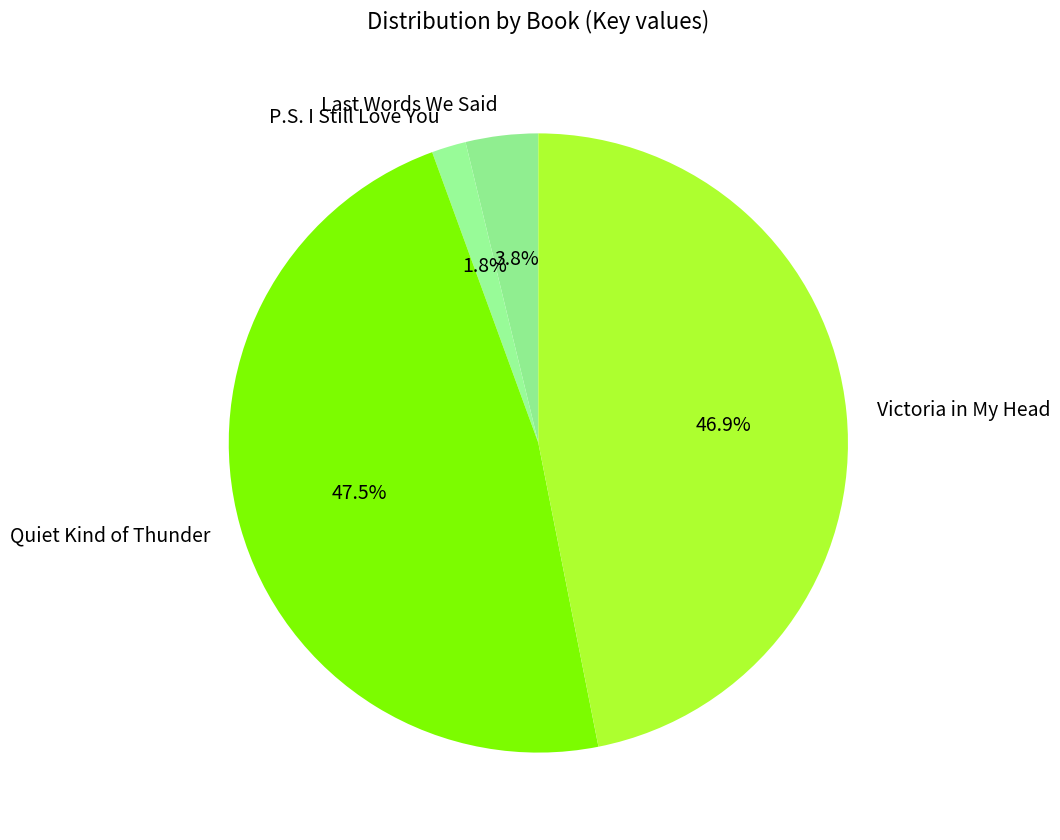

To the nearest percent, what is the difference between the largest and smallest slice percentages?

46%